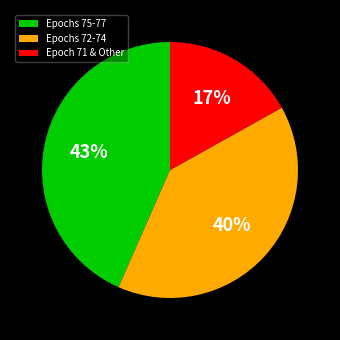

What percentage is the Epoch 71 & Other slice, to the nearest percent?

17%